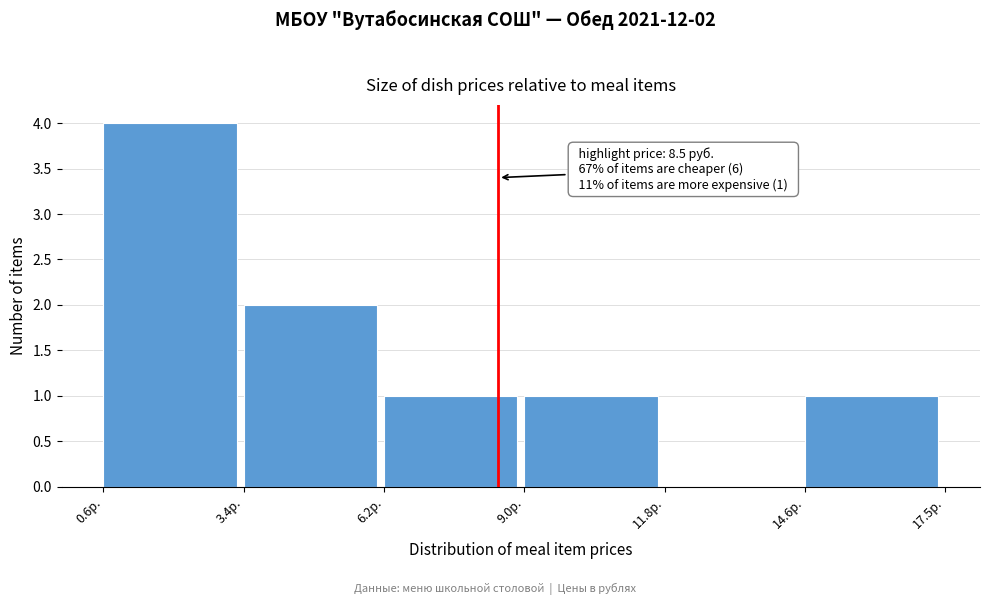

Which range on the x-axis has the tallest bar?

0.5 to 3.5